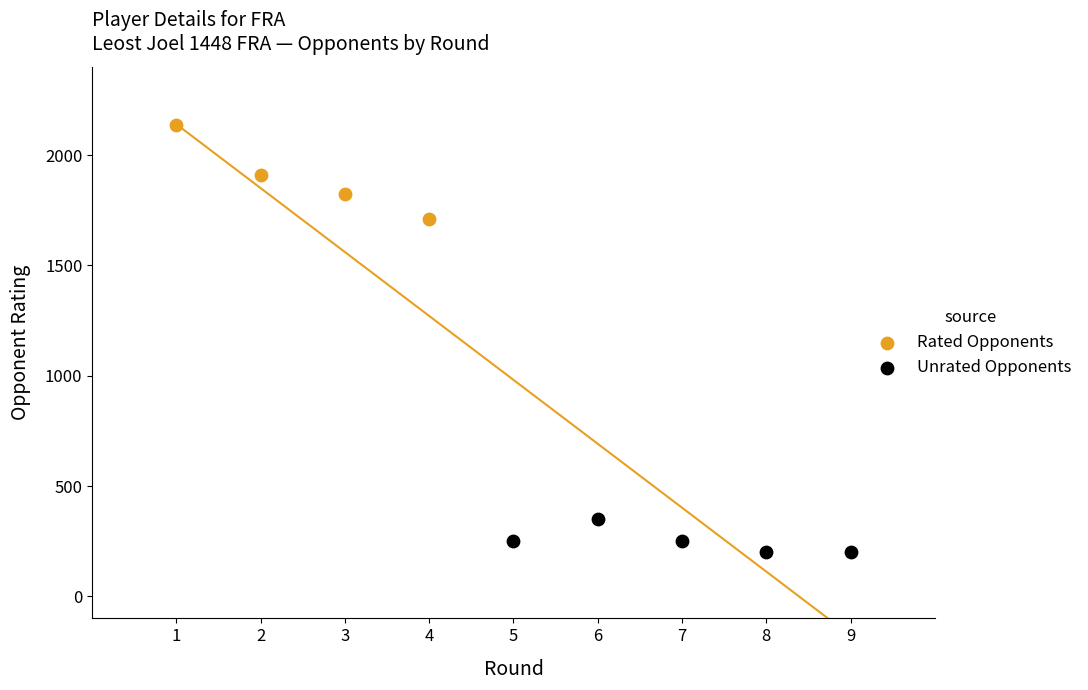

Which series contains the lowest Y value?

Unrated Opponents